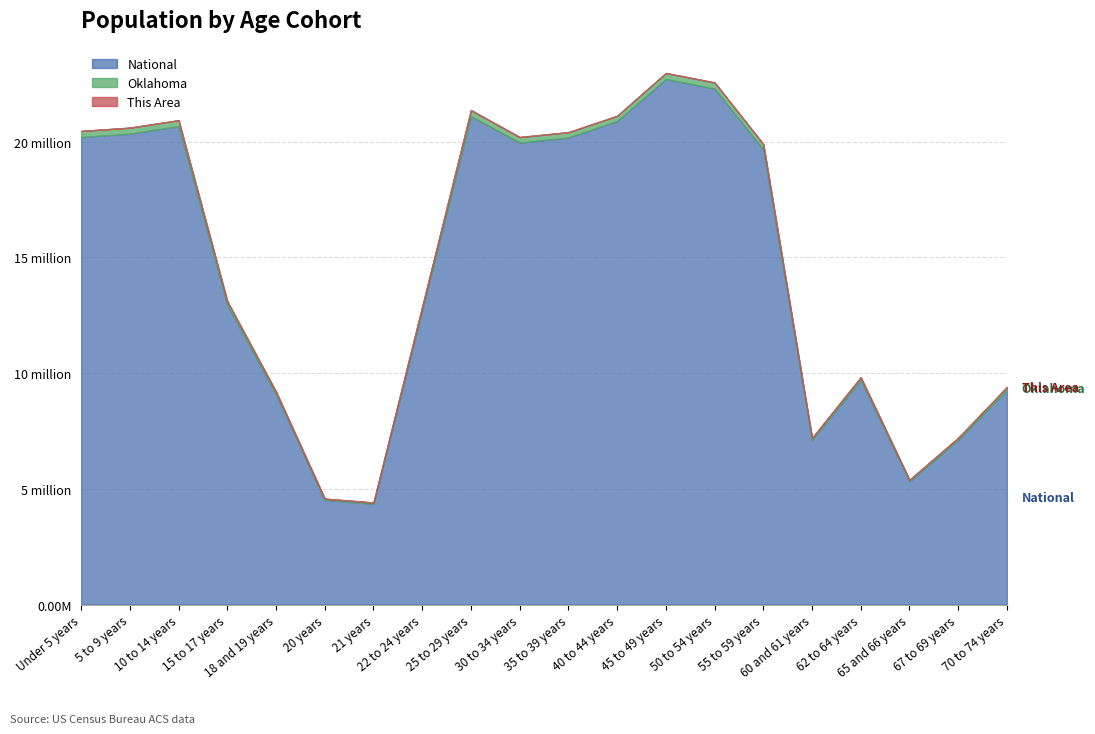

Between 25 to 29 years and 65 and 66 years, which series saw the biggest shift?

National